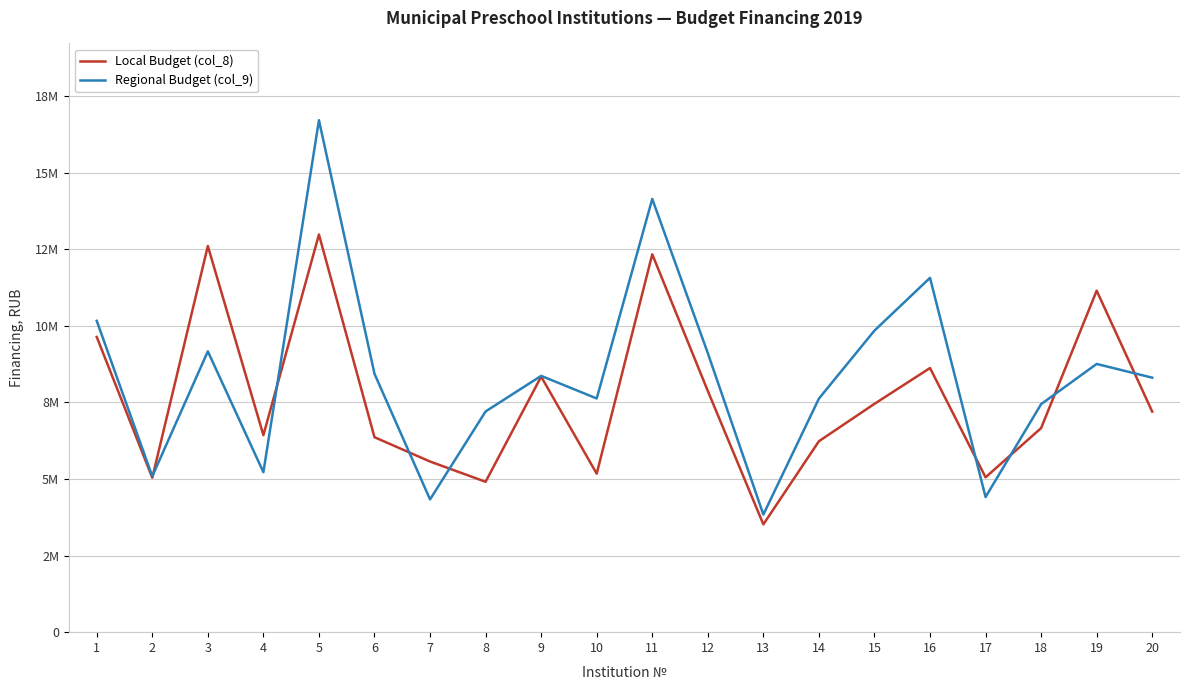

List the labels in order of Regional Budget (col_9) value, largest first.

5, 11, 16, 1, 15, 3, 12, 19, 6, 9, 20, 10, 14, 18, 8, 4, 2, 17, 7, 13